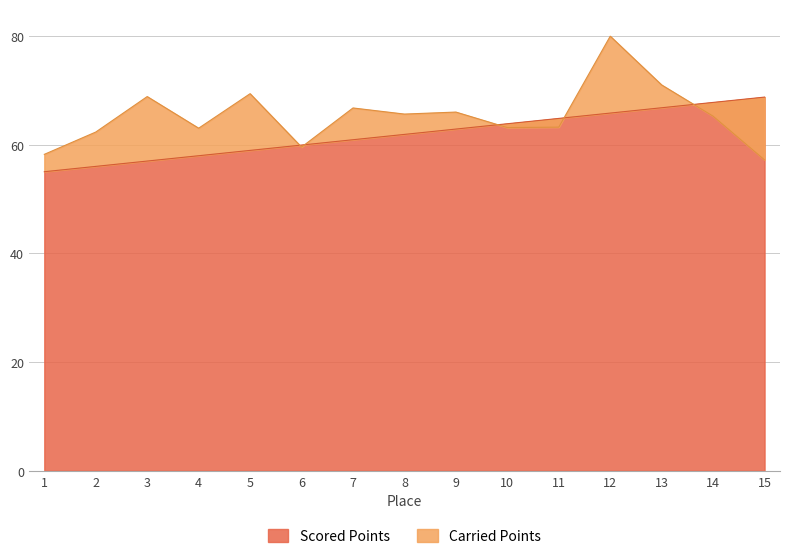

Rank the categories by Carried Points value from lowest to highest.

15, 1, 6, 2, 4, 10, 11, 14, 8, 9, 7, 3, 5, 13, 12